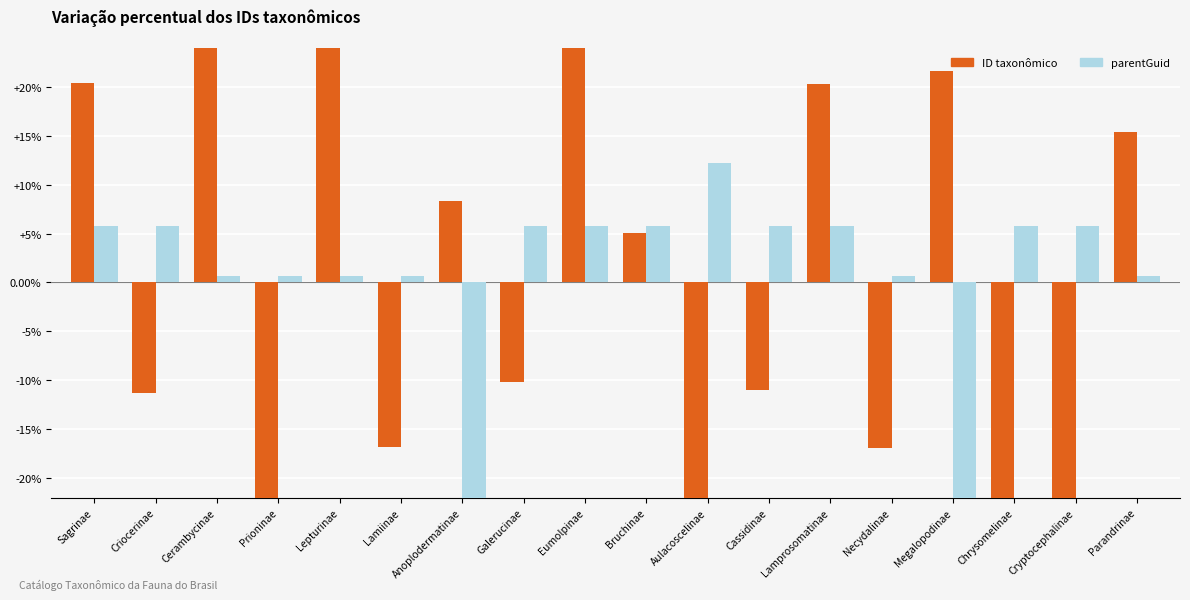

Rank the series by their maximum value, from lowest to highest.

parentGuid, ID taxonômico